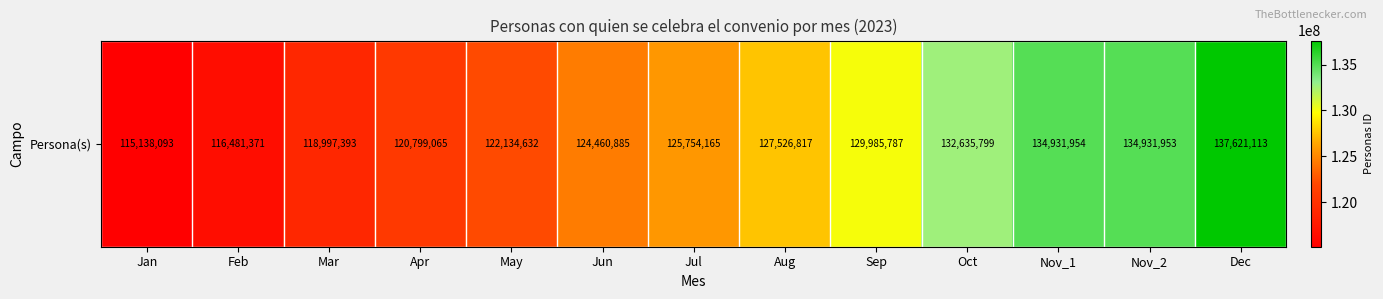

What is the difference between the values at May and Nov_1?

12797322